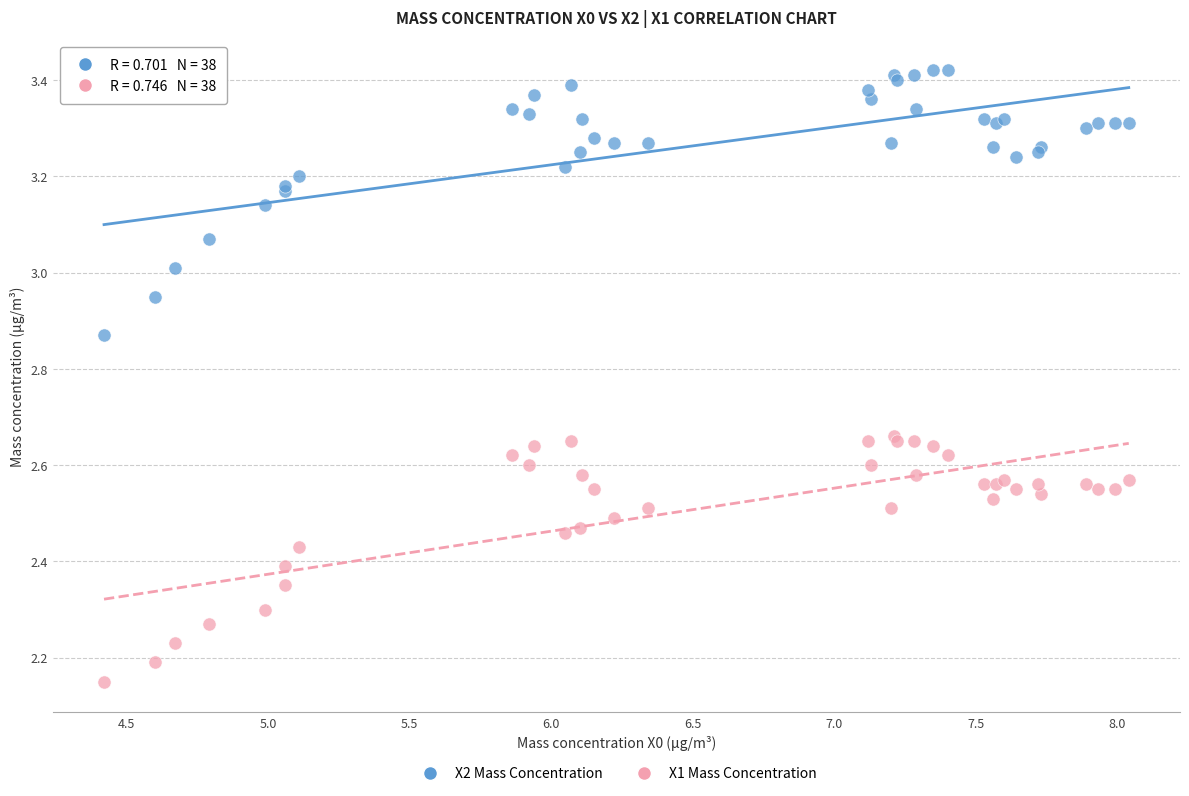

Which series has the widest spread of Y values?

X2 Mass Concentration